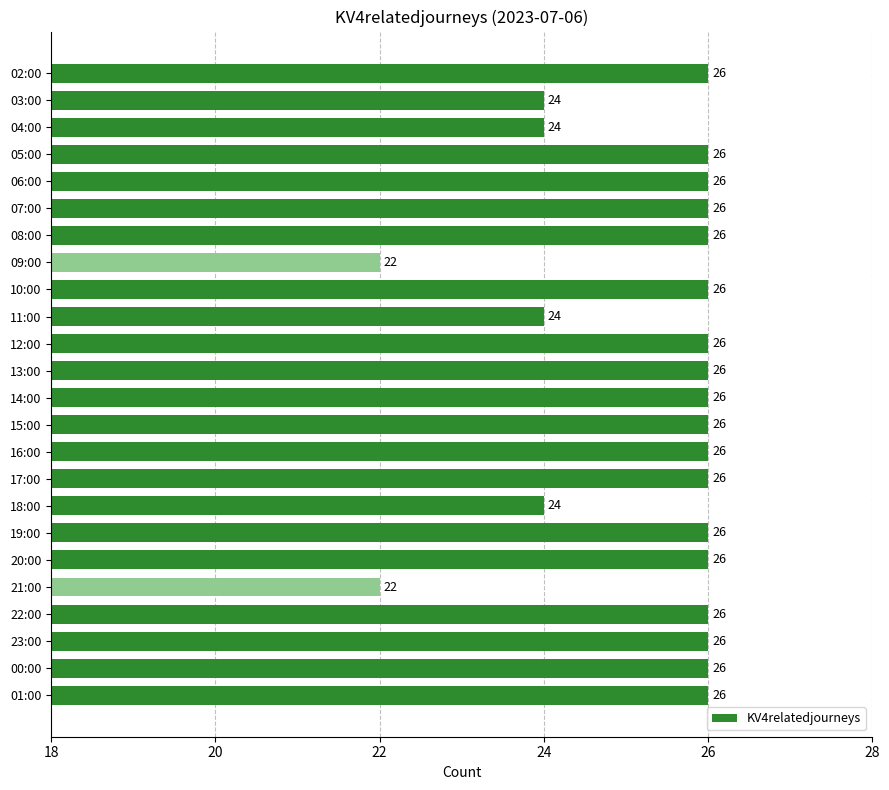

Reading bottom to top, extract all data points from this chart.

26	26	26	26	22	26	26	24	26	26	26	26	26	26	24	26	22	26	26	26	26	24	24	26